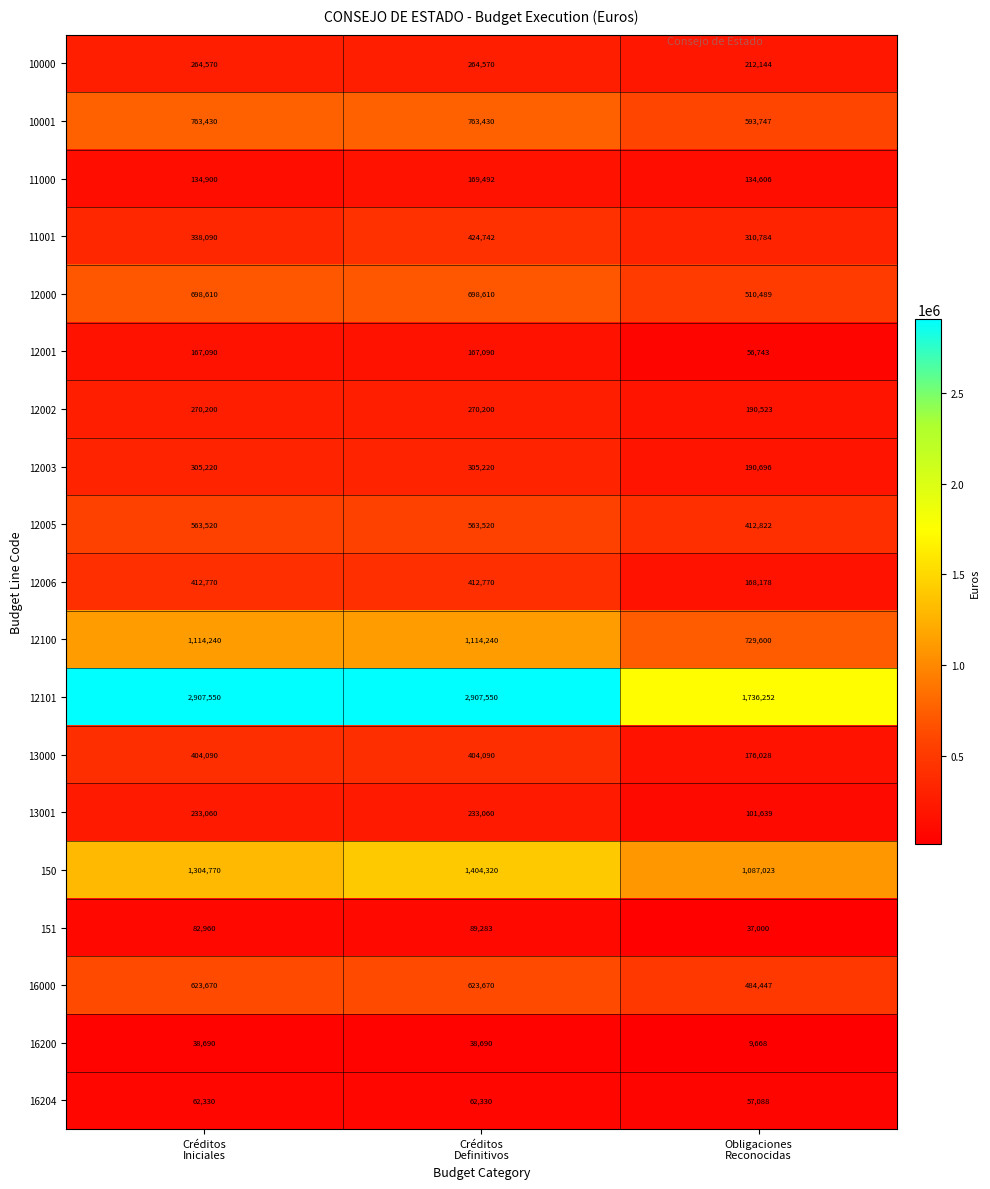

Count the 12000 values in the range 510489 to 698610.

3